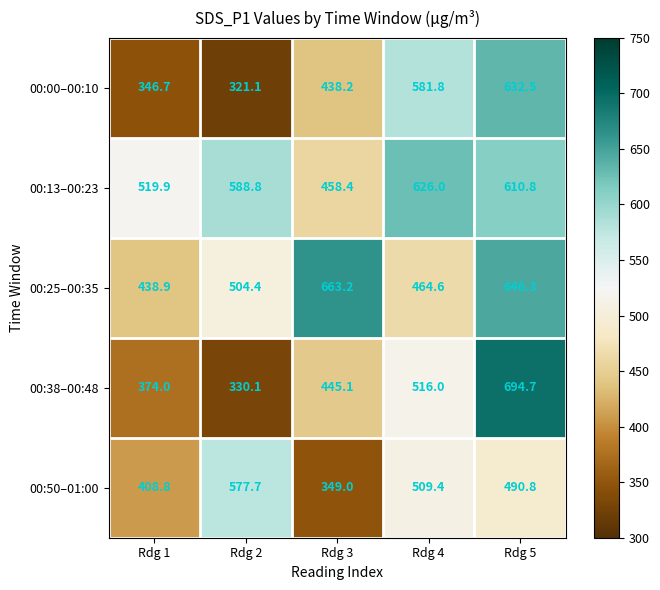

What is the greatest value displayed?

694.7